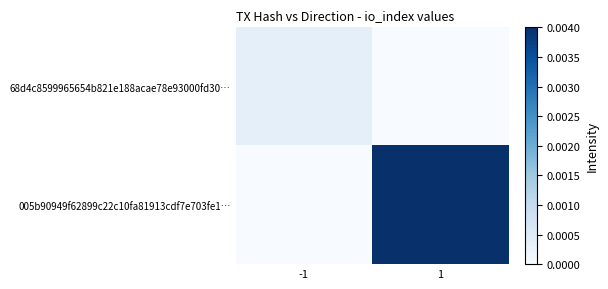

Which series has the widest spread of values?

005b90949f62899c22c10fa81913cdf7e703fe1…